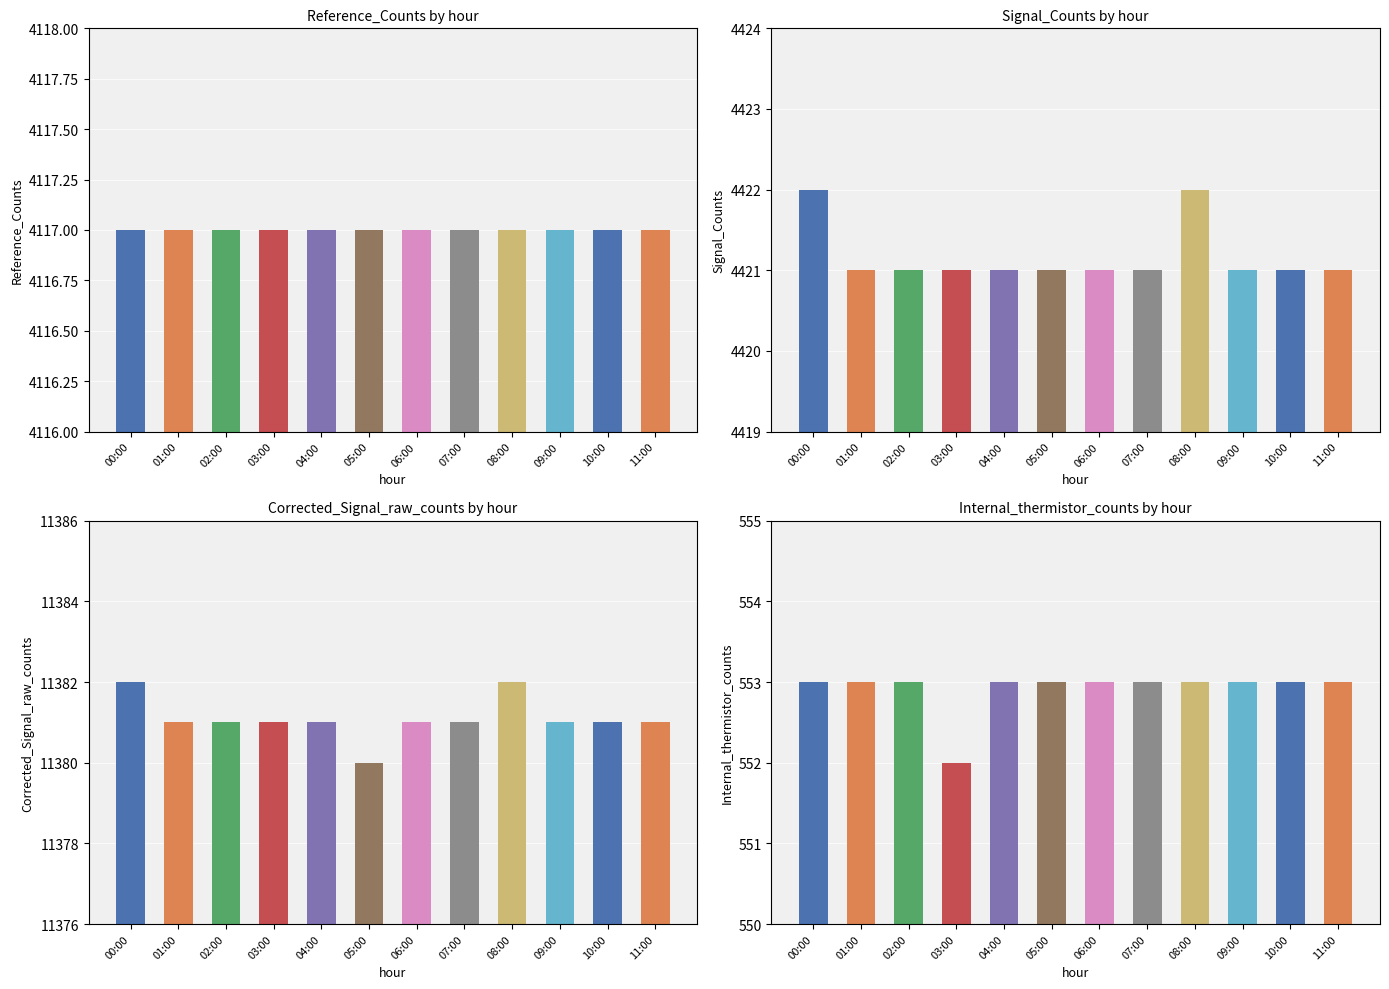

The value of Internal_thermistor_counts at 03:00 is 552. True or false?

True